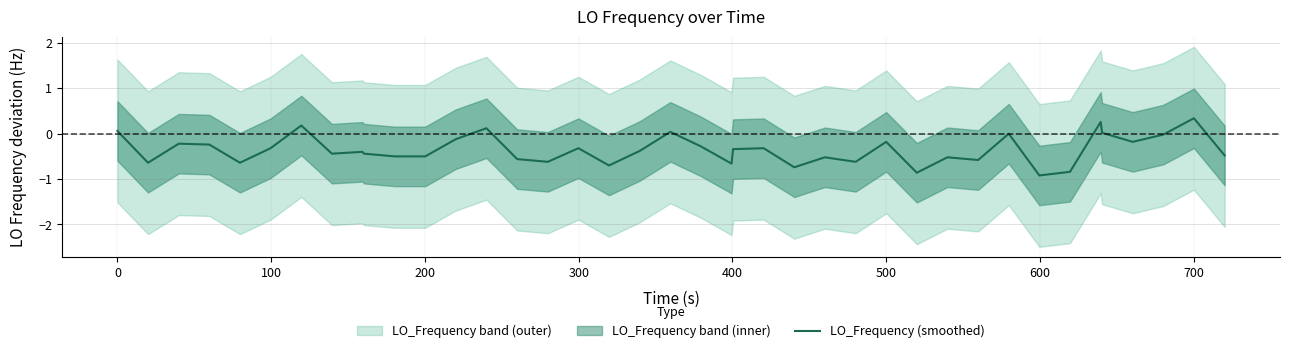

What is the lowest value of the LO_Frequency (smoothed) series?

-0.9